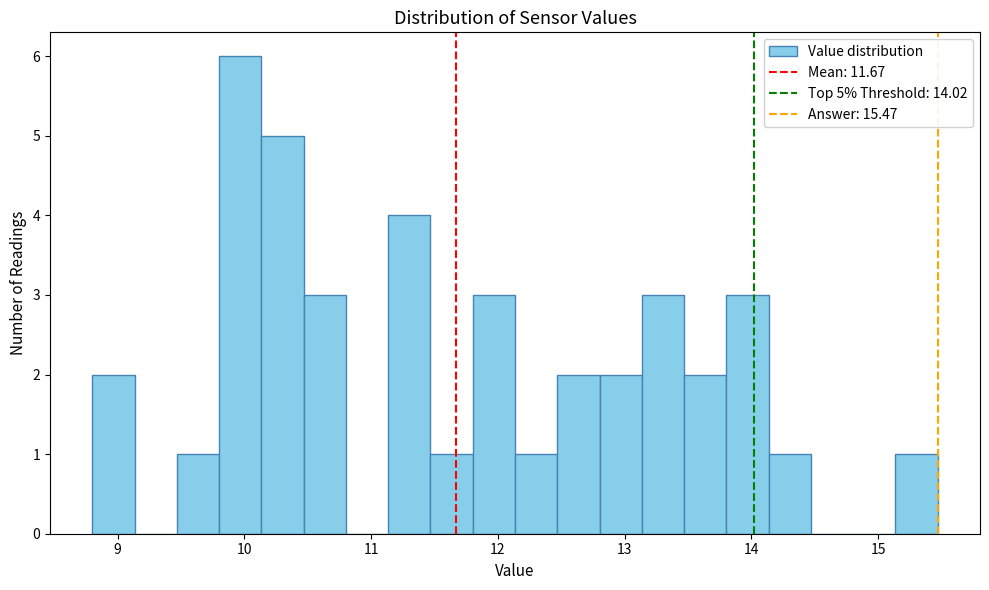

Around what value on the x-axis is the tallest bar? Give the approximate position of its centre, as read against the axis.

10.0